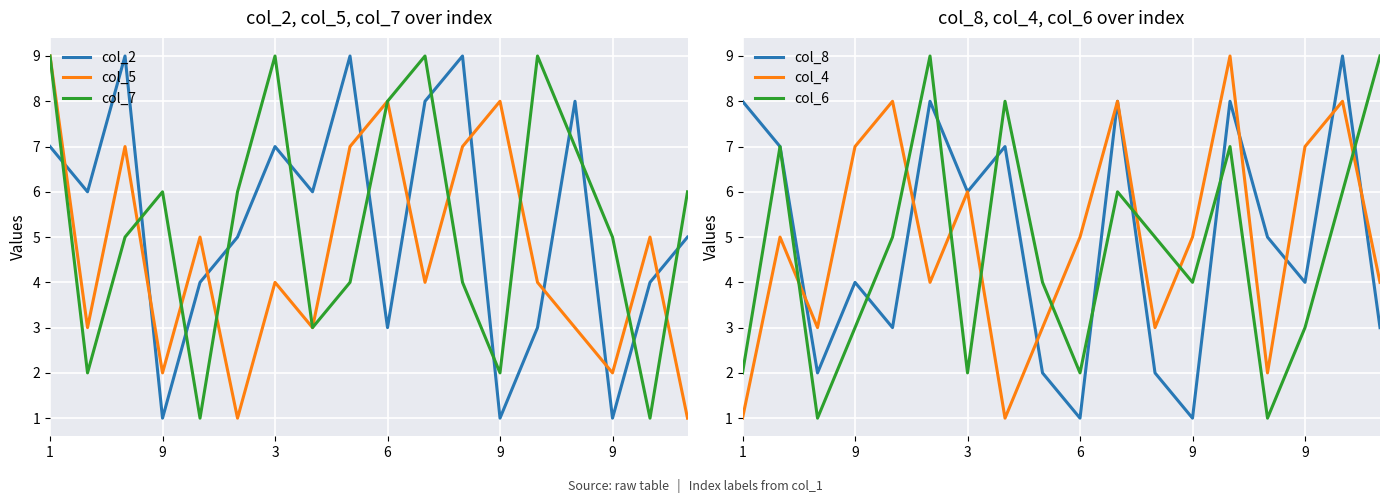

Which series changed the most between 3 and 15?

col_2